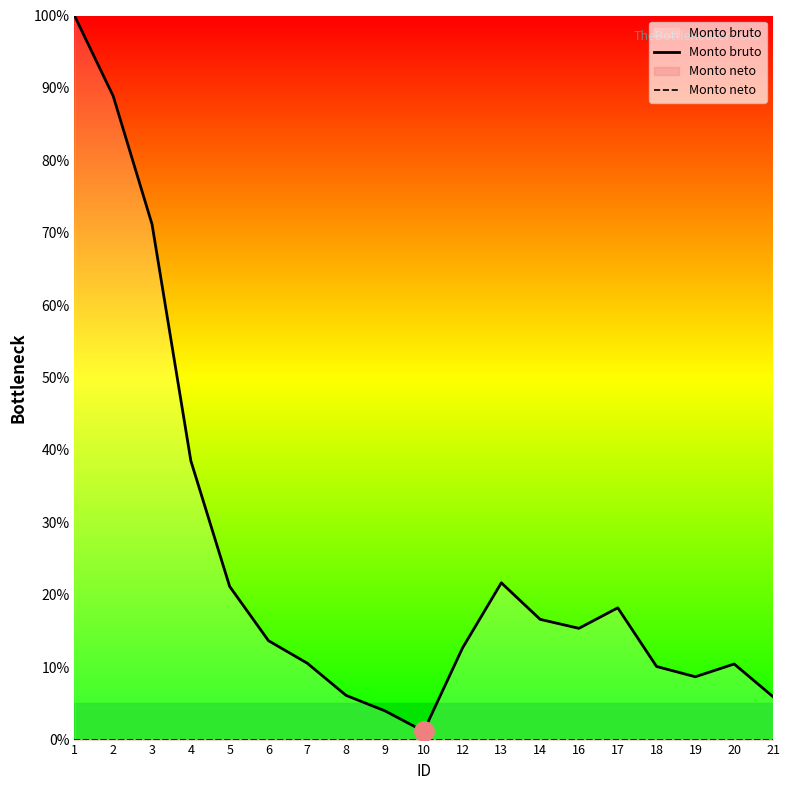

What is the total value across all series at 13?

21.6